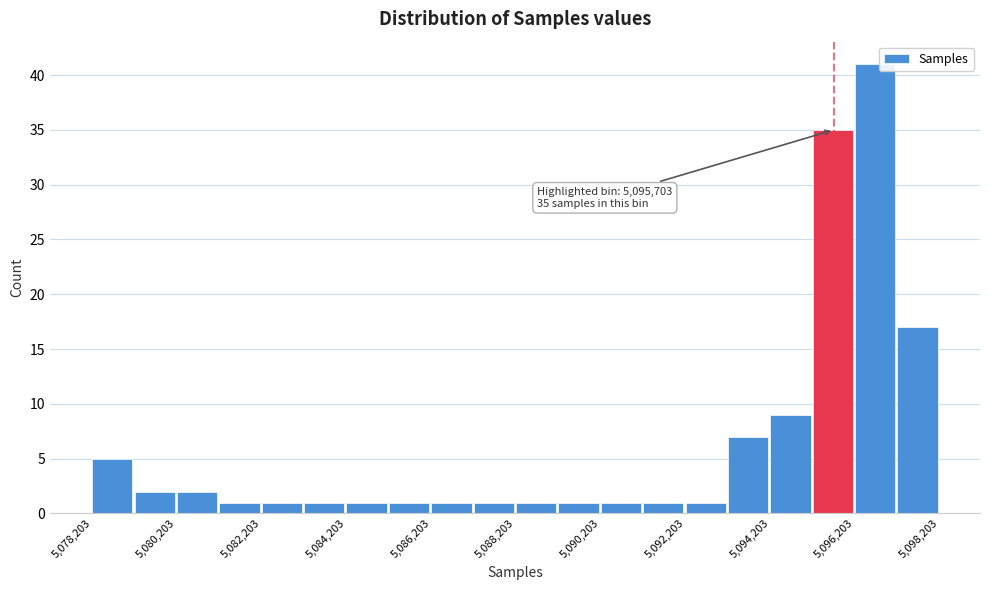

Over which range of the x-axis is the bar tallest?

5096200 to 5097200